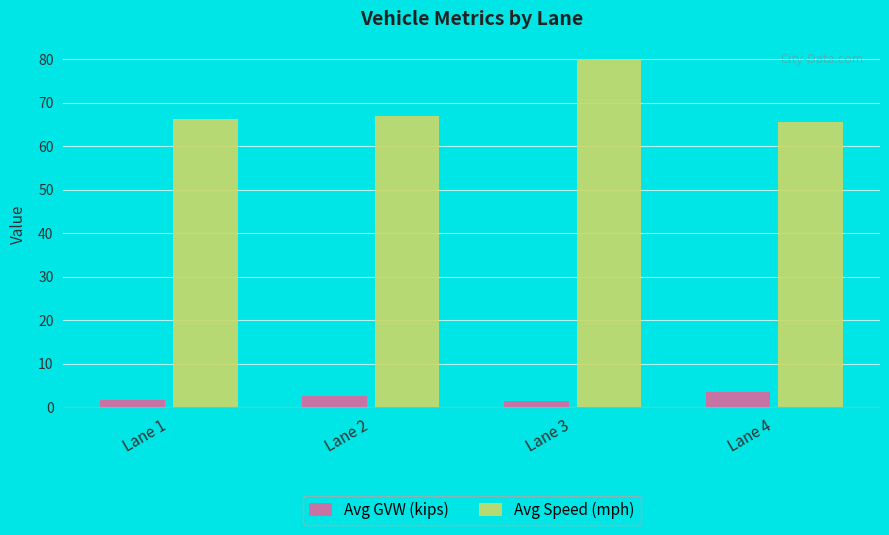

At which category does the chart reach its peak across all series?

Lane 3